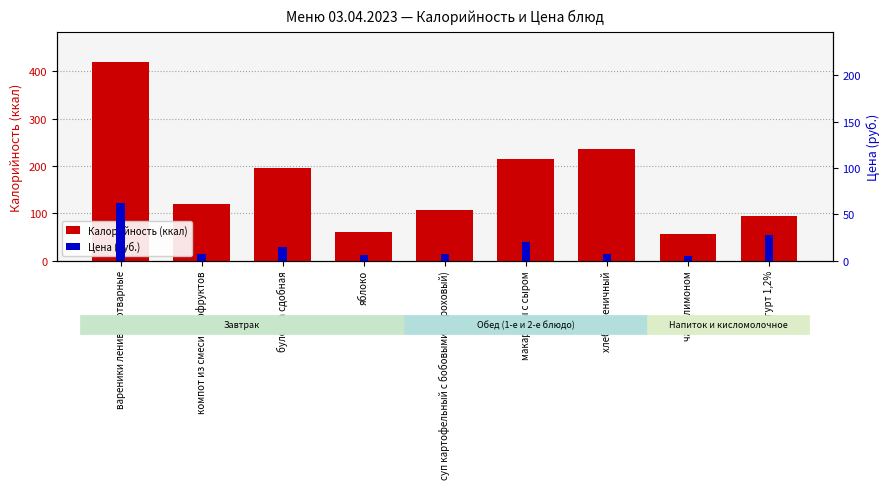

What is the label of the 1st bar from the right?

йогурт 1,2%